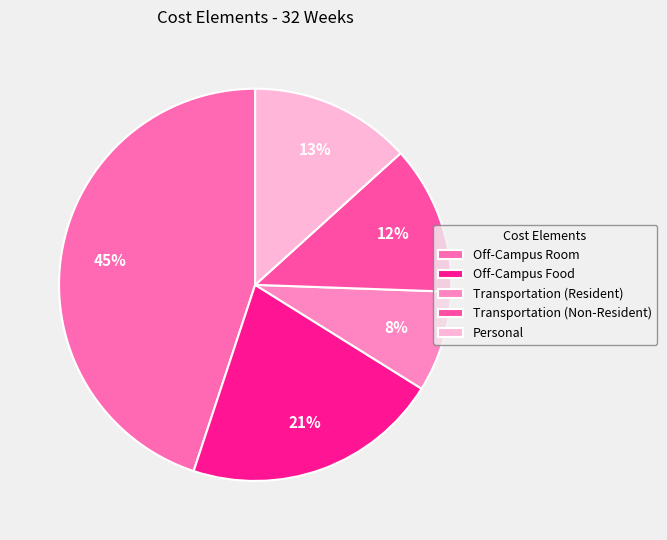

Does Personal account for over 50% of the chart?

No